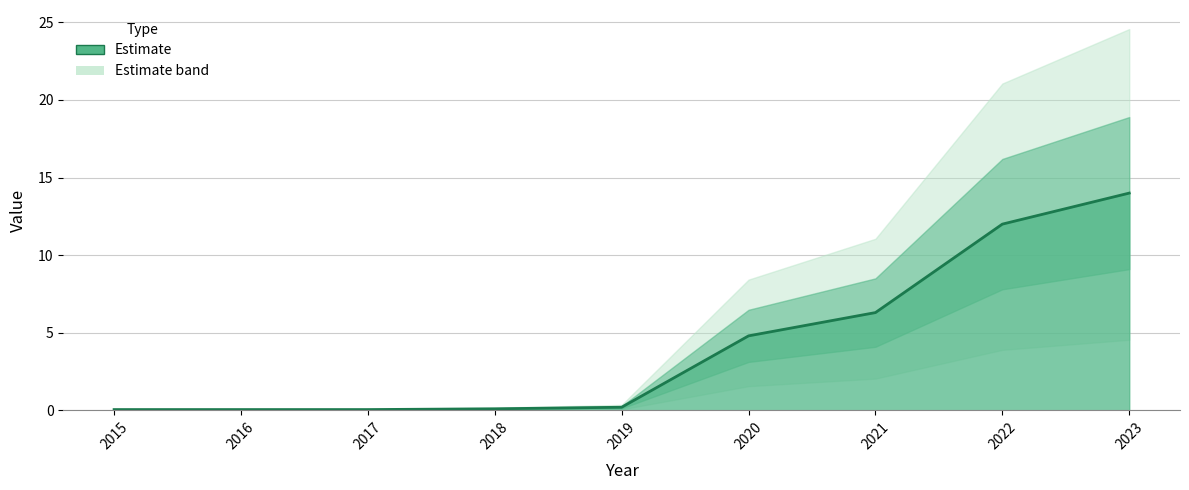

Is it true that the value at 2016 is 0.1?

False